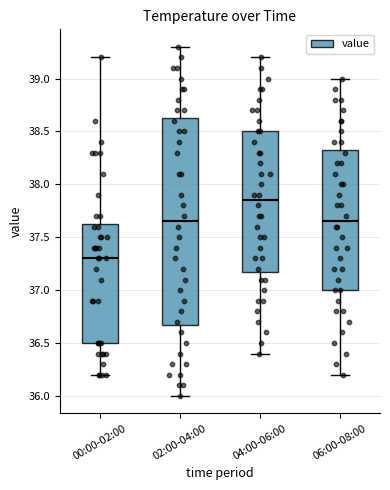

Reading left to right, transcribe this box plot: for each box, give where its median line is, the range the box spans, and where its two whiskers end, as read against the y-axis. The values are not printed on the chart, so give them approximately, as read against the axis.

00:00-02:00: median 37.30, box 36.50 to 37.65, whiskers 36.20 to 39.20
02:00-04:00: median 37.65, box 36.70 to 38.65, whiskers 36.00 to 39.30
04:00-06:00: median 37.85, box 37.20 to 38.50, whiskers 36.40 to 39.20
06:00-08:00: median 37.65, box 37.00 to 38.35, whiskers 36.20 to 39.00